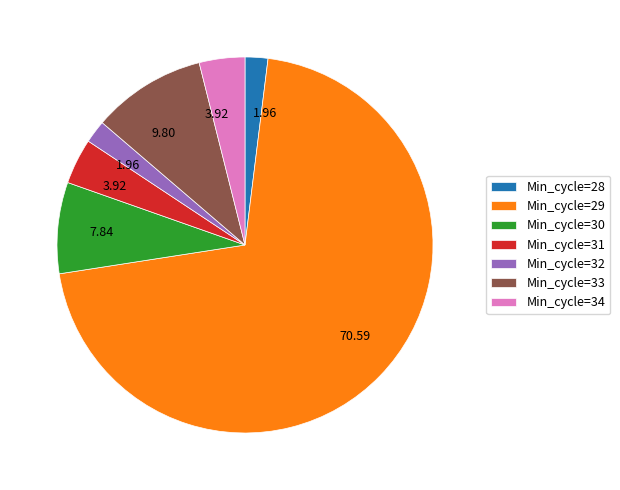

Do Min_cycle=28 and Min_cycle=30 together represent more than half of the pie?

No